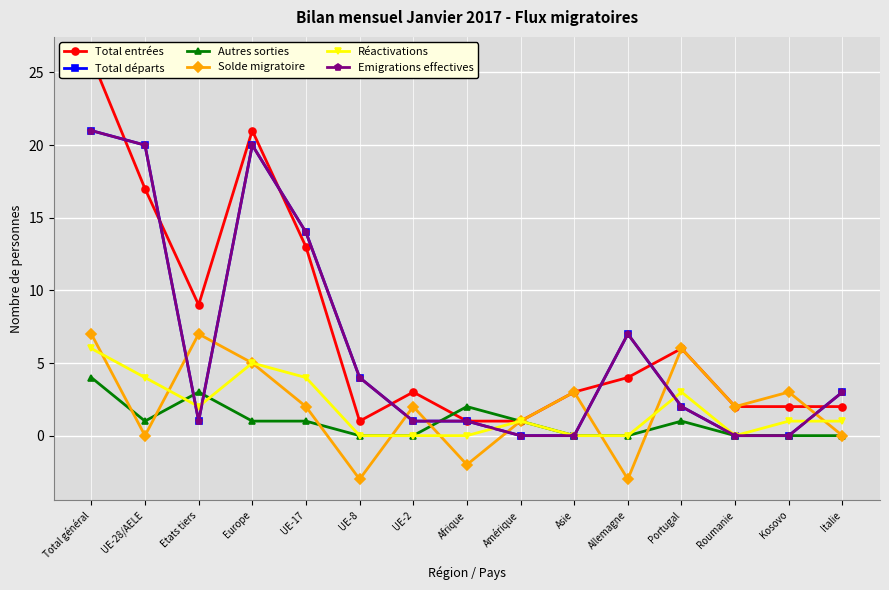

True or false: Réactivations has a value of 8 at Europe.

False